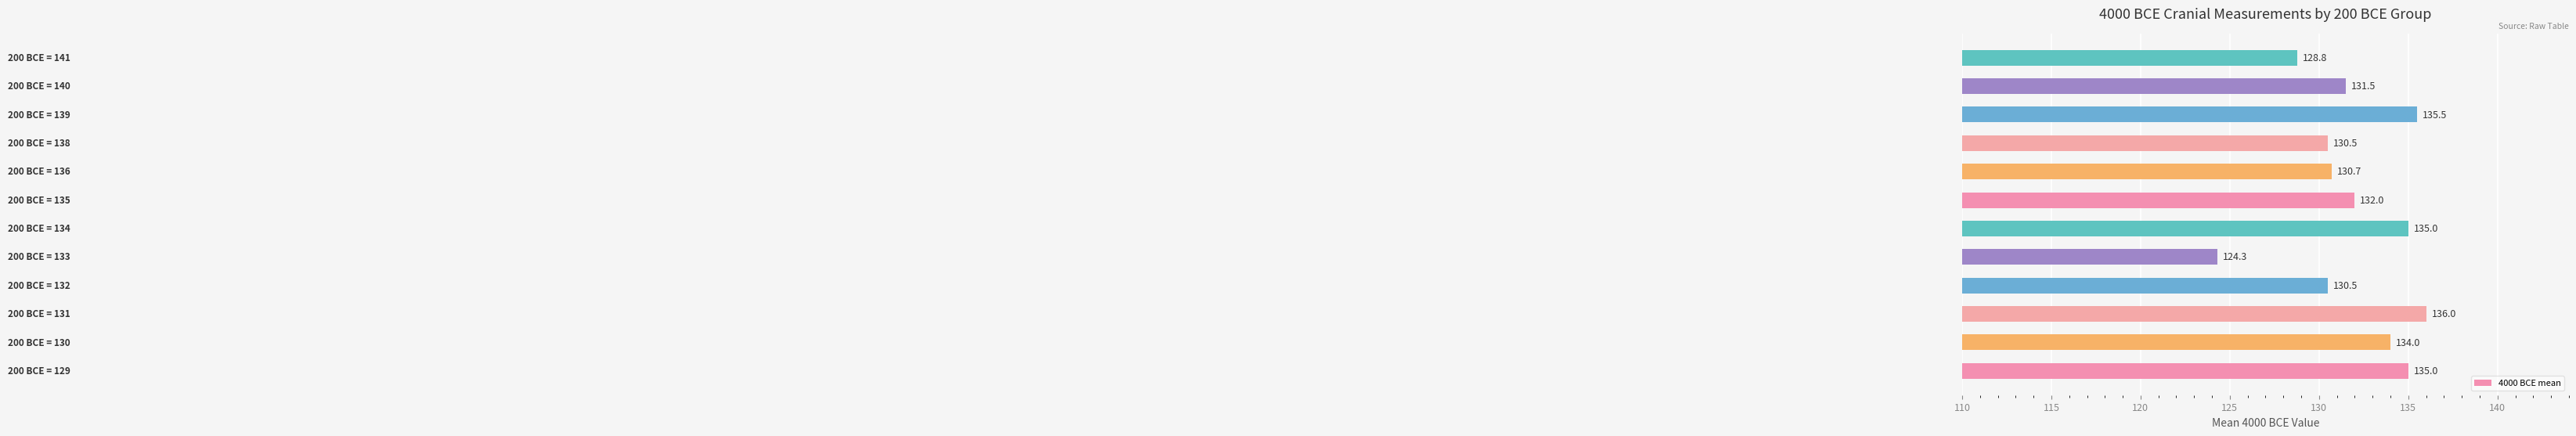

How many data points are less than 132?

6